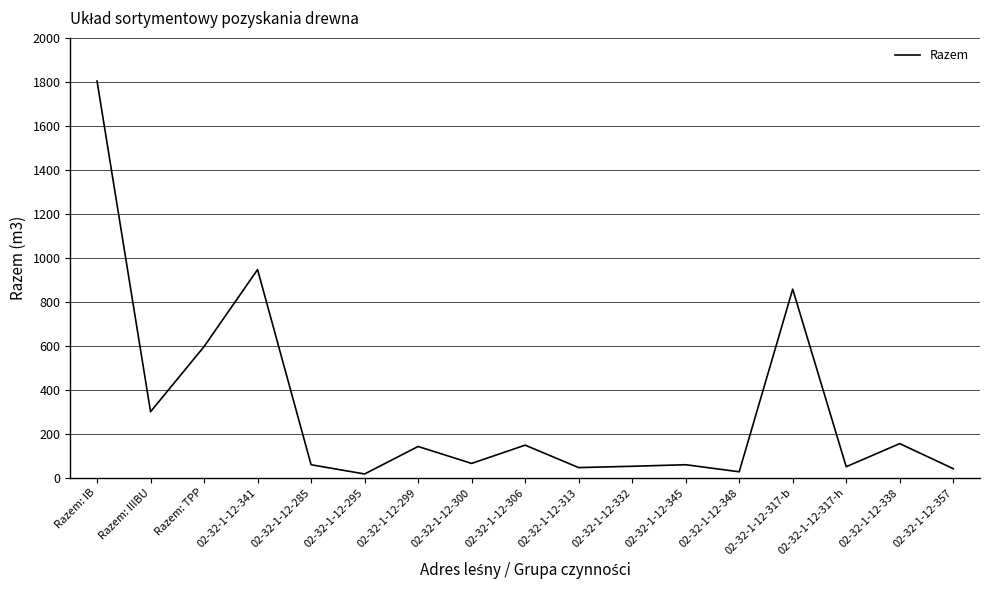

What is the greatest value displayed?

1803